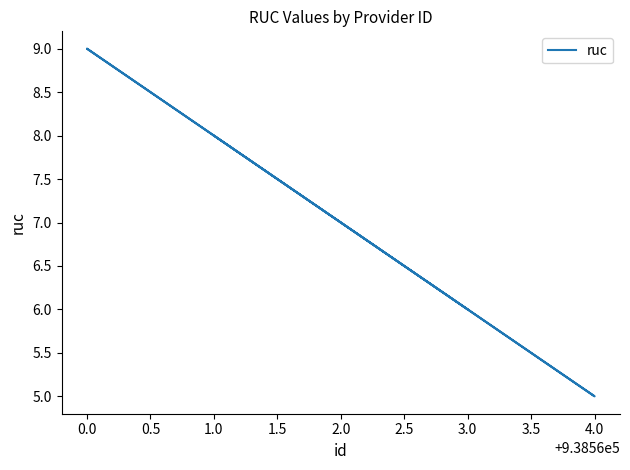

How many points are higher than both their immediate neighbors (excluding endpoints)?

1